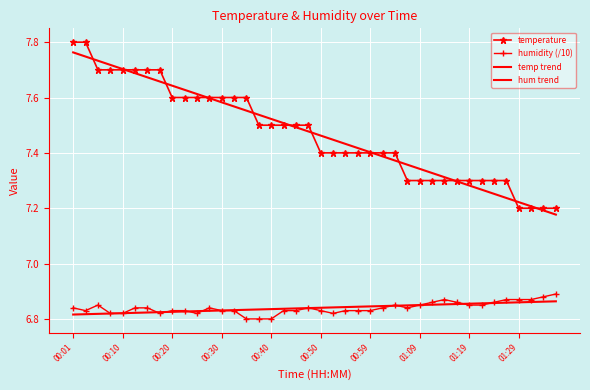

How many categories are shown in the chart?

40